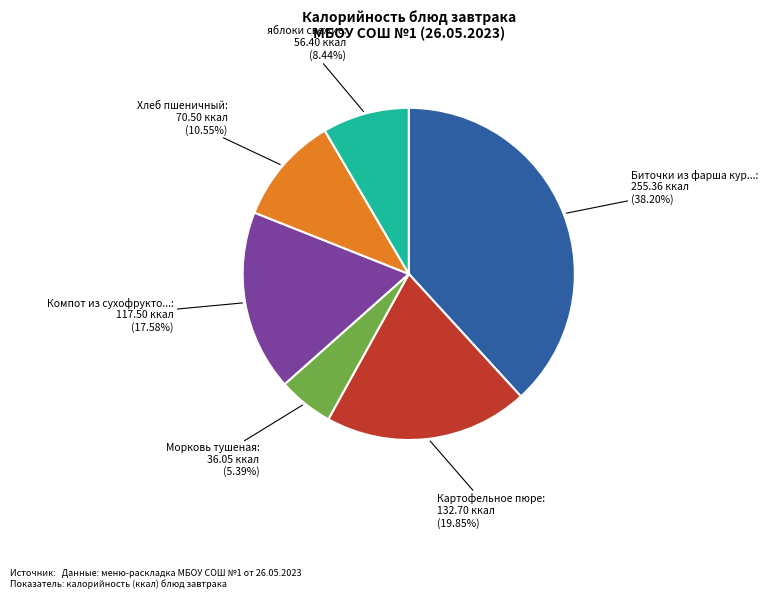

What is the smallest slice in the pie chart?

Морковь тушеная